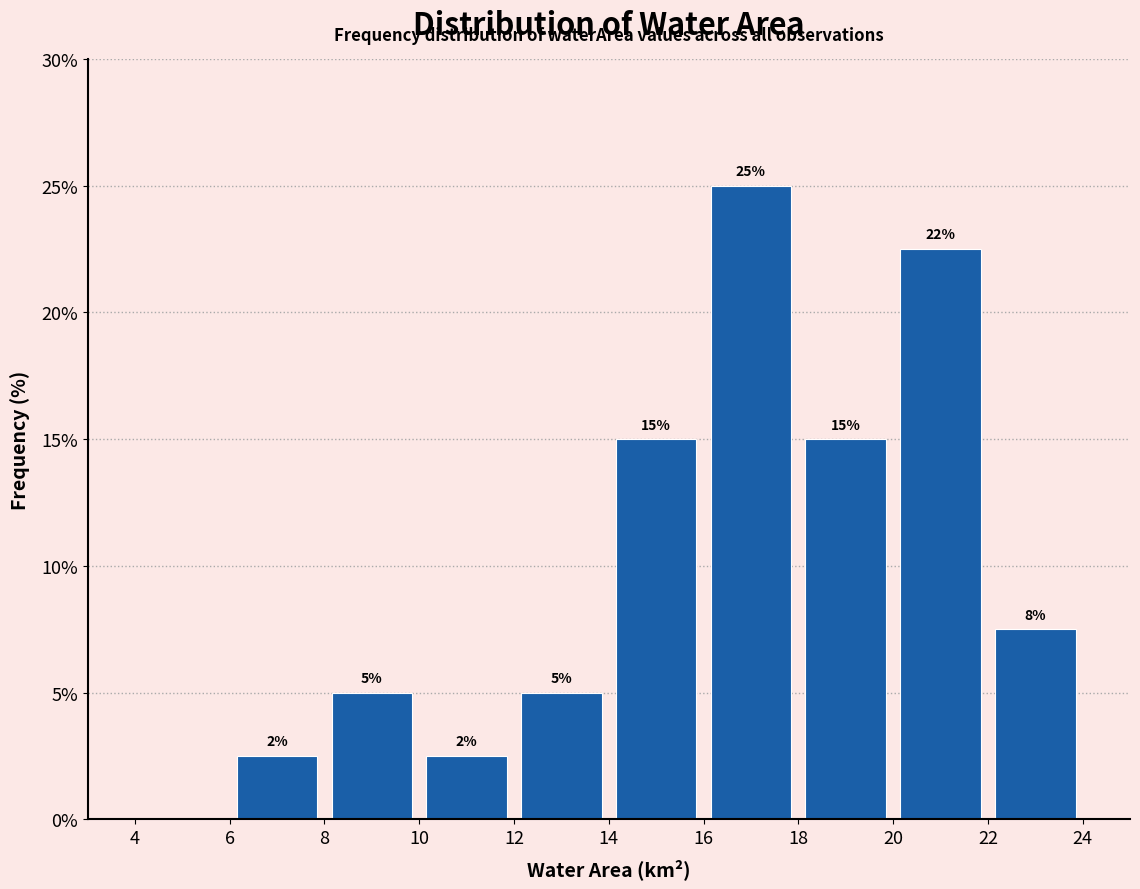

Which range on the x-axis has the tallest bar?

16 to 18